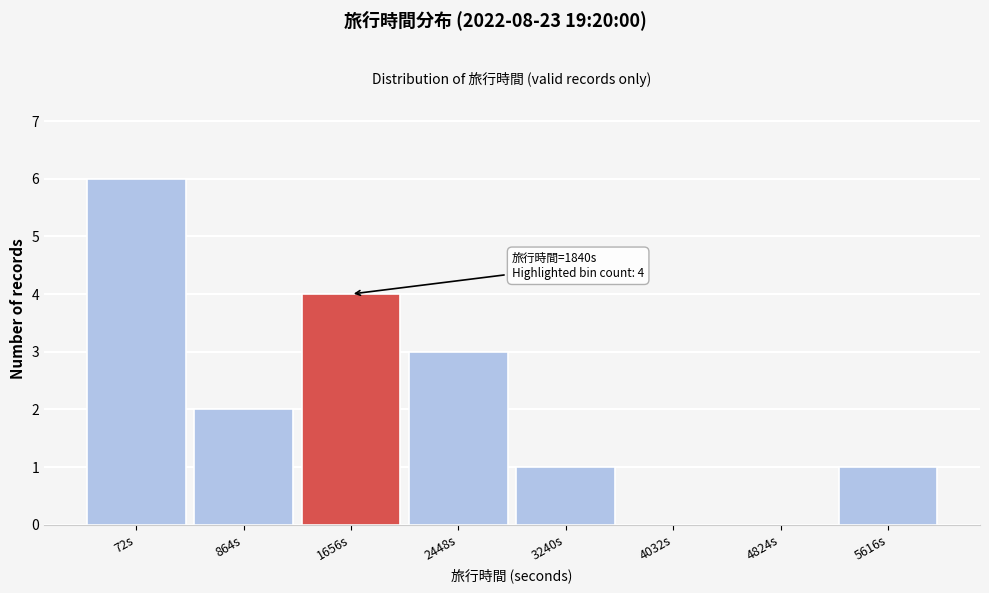

Reading left to right, extract all data points from this chart.

72s=6	864s=2	1656s=4	2448s=3	3240s=1	4032s=0	4824s=0	5616s=1